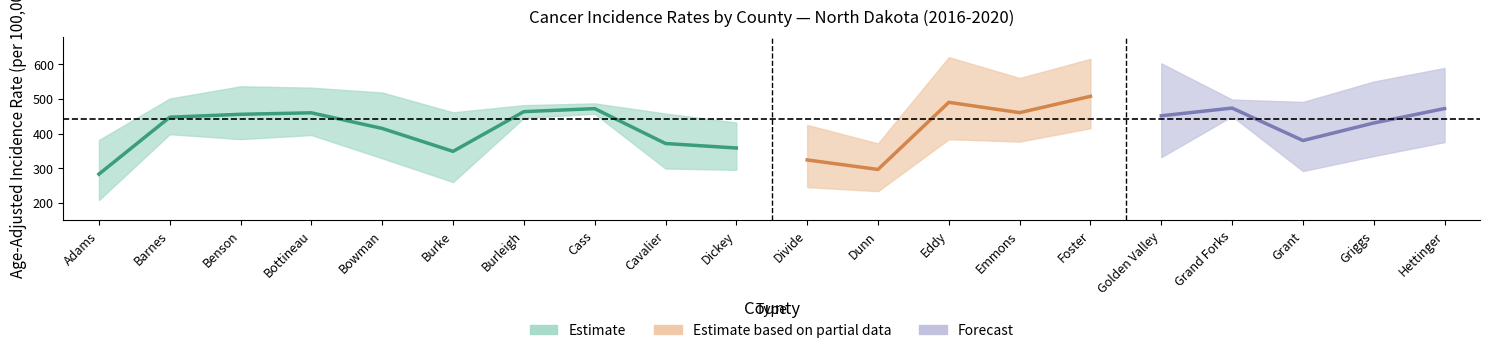

How many categories are shown in the chart?

20